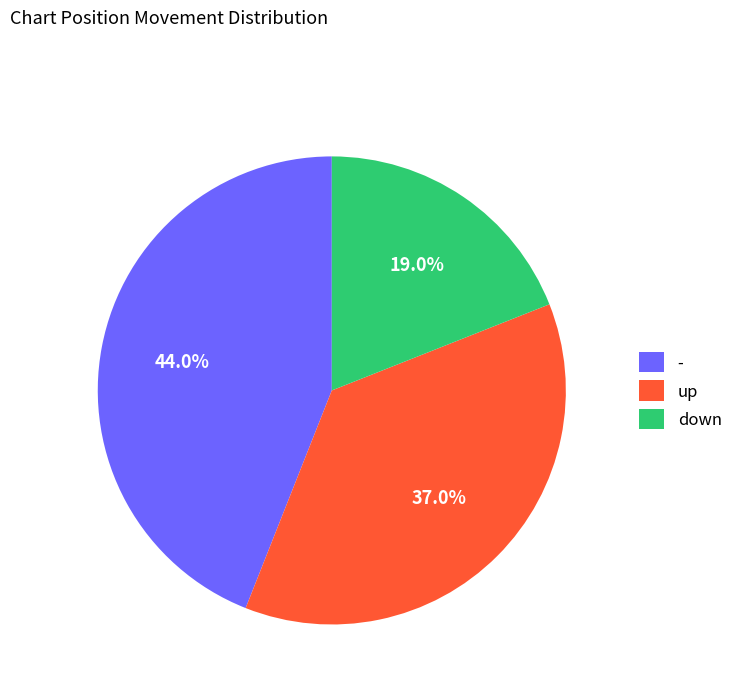

How many segments does this pie chart have?

3